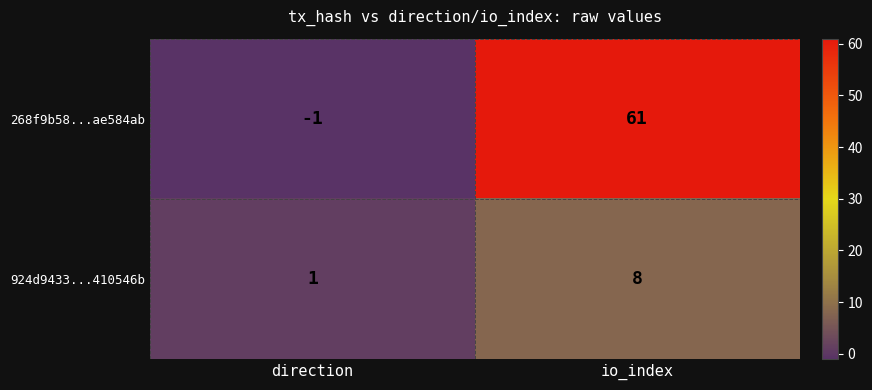

List the series in order of their overall mean, lowest first.

924d9433...410546b, 268f9b58...ae584ab